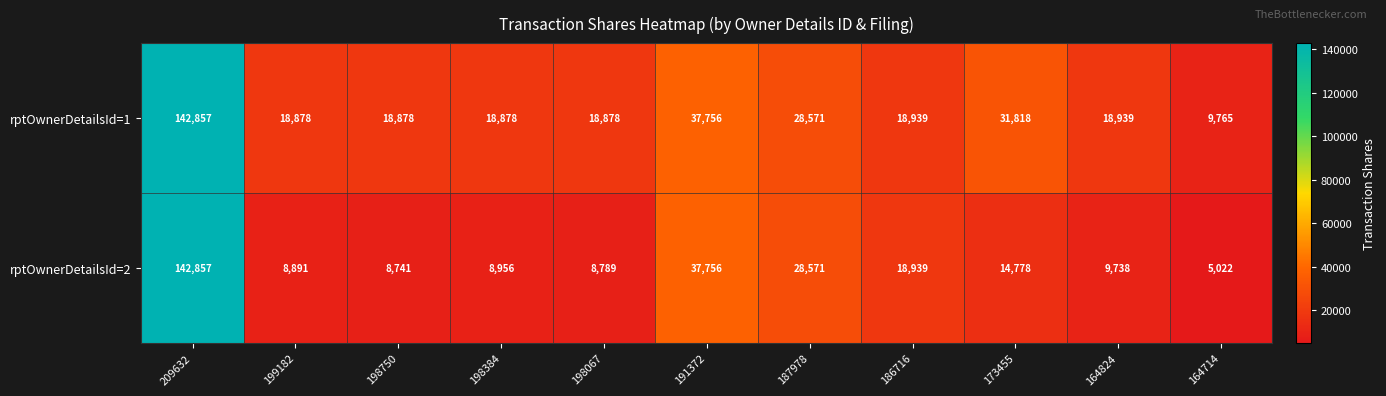

What is the difference between the maximum and minimum values in the rptOwnerDetailsId=1 series?

133092